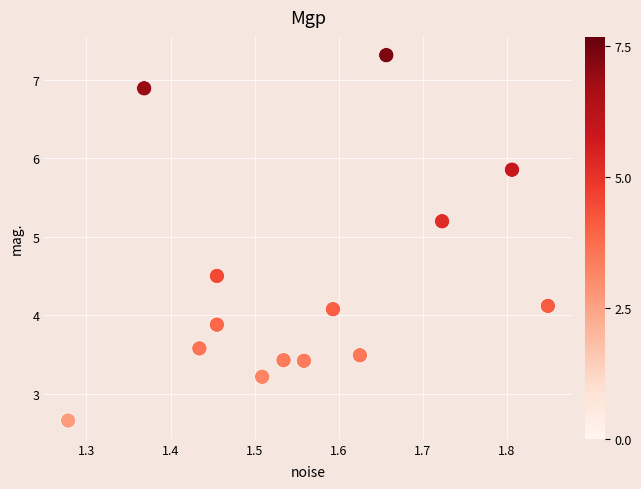

List the coordinates of all points as (Y, X) pairs, reading left to right.

(2.7, 1.3)  (6.9, 1.4)  (3.6, 1.4)  (3.9, 1.5)  (4.5, 1.5)  (3.2, 1.5)  (3.4, 1.5)  (3.4, 1.6)  (4.1, 1.6)  (3.5, 1.6)  (7.3, 1.7)  (5.2, 1.7)  (5.9, 1.8)  (4.1, 1.8)